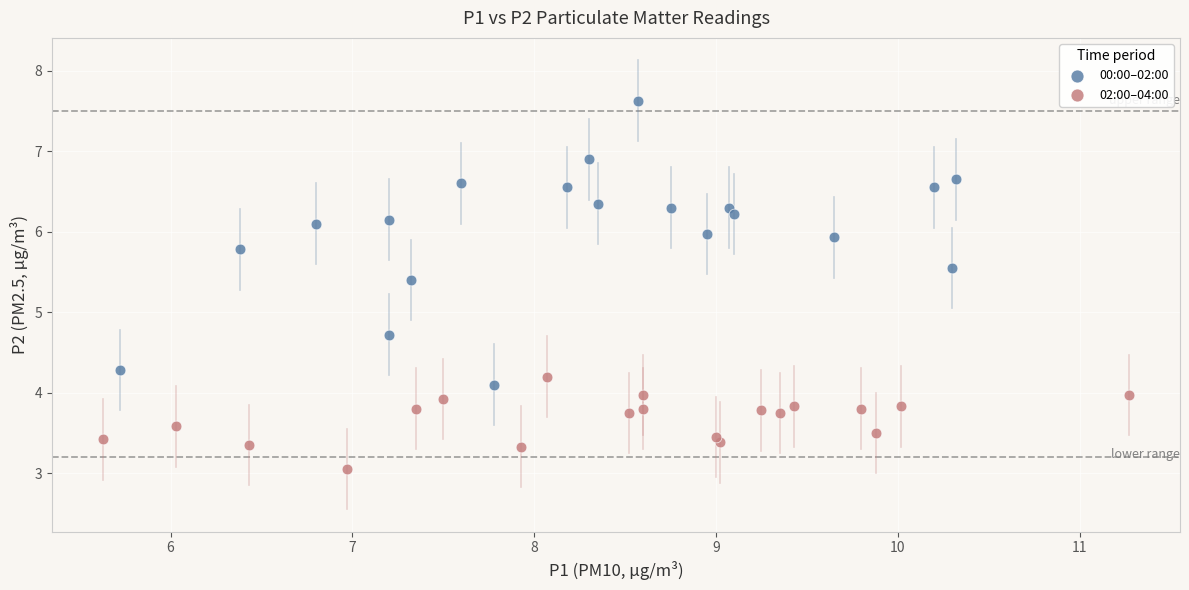

What are all the series names shown in the legend?

00:00–02:00, 02:00–04:00